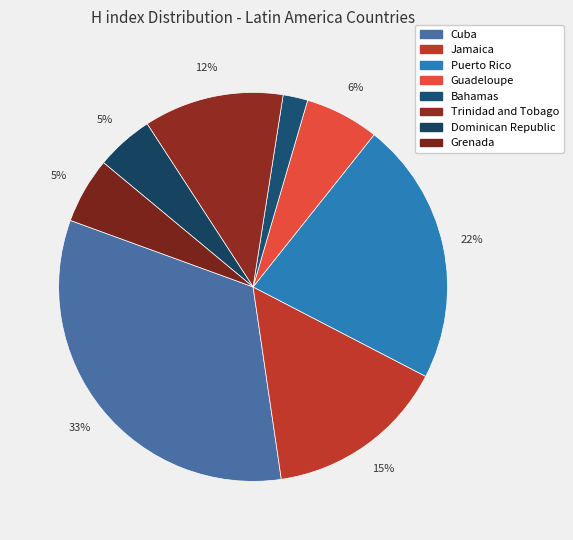

Rank the categories by value from lowest to highest.

Bahamas, Dominican Republic, Grenada, Guadeloupe, Trinidad and Tobago, Jamaica, Puerto Rico, Cuba